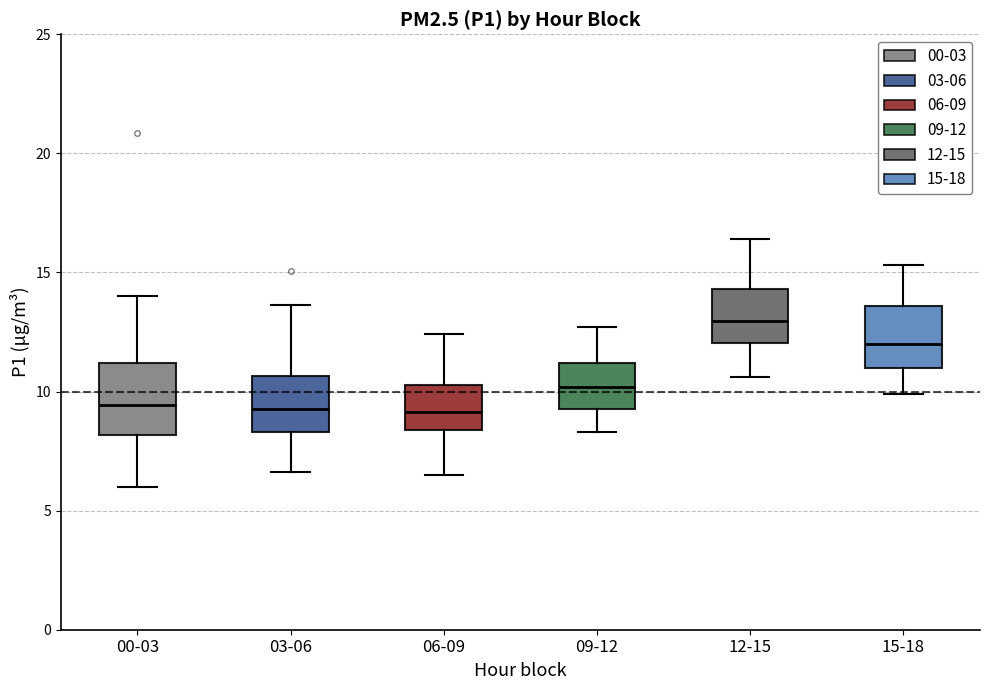

Reading left to right, read every box against the y-axis: the position of its median line, the range the box covers, and the ends of its whiskers. The values are not printed on the chart, so give them approximately, as read against the axis.

00-03: median 9.5, box 8.0 to 11.0, whiskers 6.0 to 14.0
03-06: median 9.5, box 8.5 to 10.5, whiskers 6.5 to 13.5
06-09: median 9.0, box 8.5 to 10.5, whiskers 6.5 to 12.5
09-12: median 10.0, box 9.5 to 11.0, whiskers 8.5 to 12.5
12-15: median 13.0, box 12.0 to 14.5, whiskers 10.5 to 16.5
15-18: median 12.0, box 11.0 to 13.5, whiskers 10.0 to 15.5